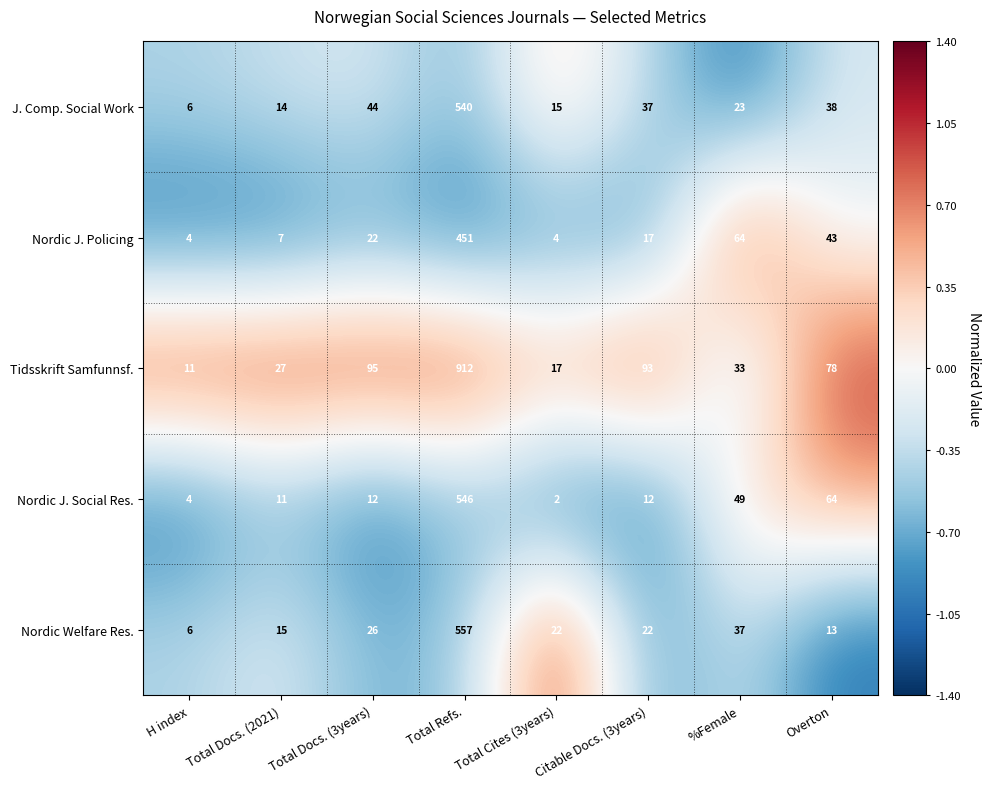

Which series has the largest range (max minus min)?

Tidsskrift Samfunnsf.